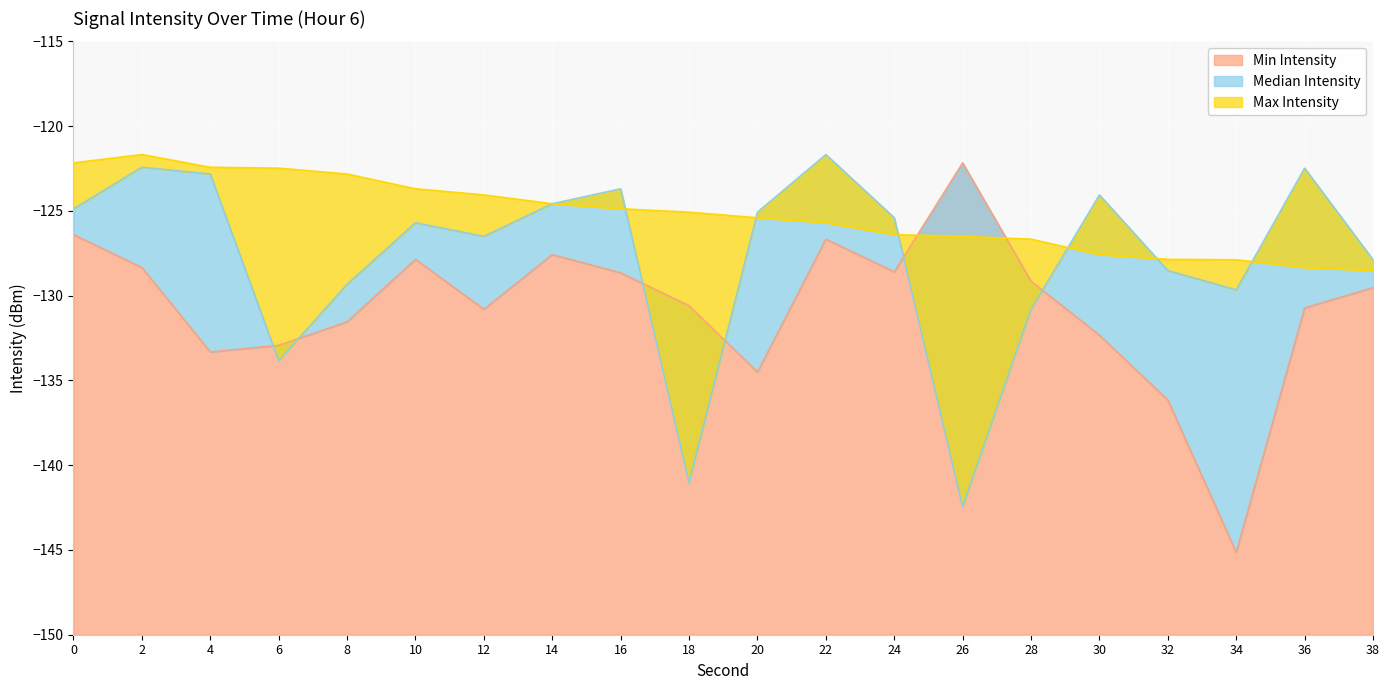

Which series changed the most between 8 and 20?

Median Intensity